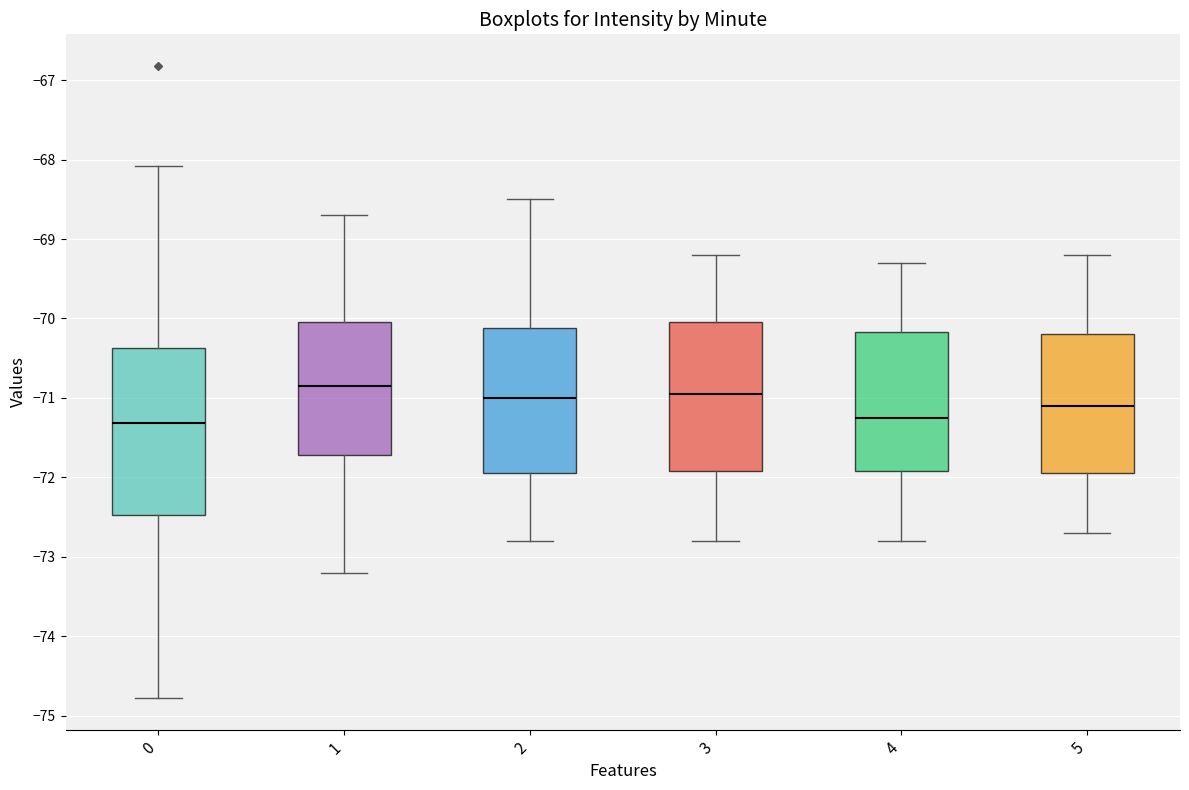

Where does the upper whisker of the box at x = 4 end on the y-axis? The values are not printed on the chart, so give them approximately, as read against the axis.

-69.3